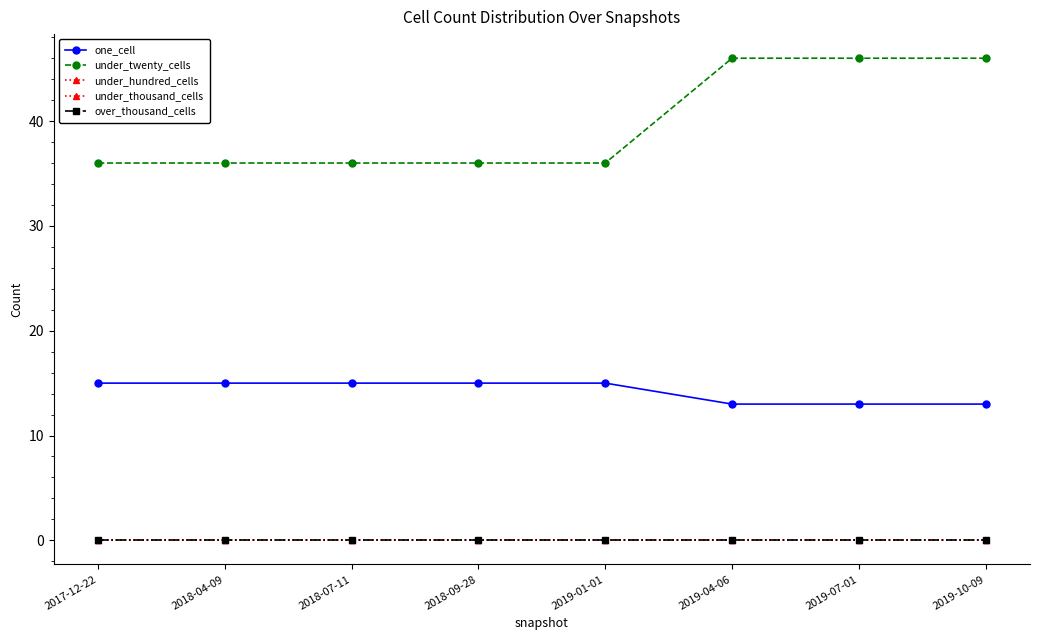

Is this an area chart (filled region under the line)?

No